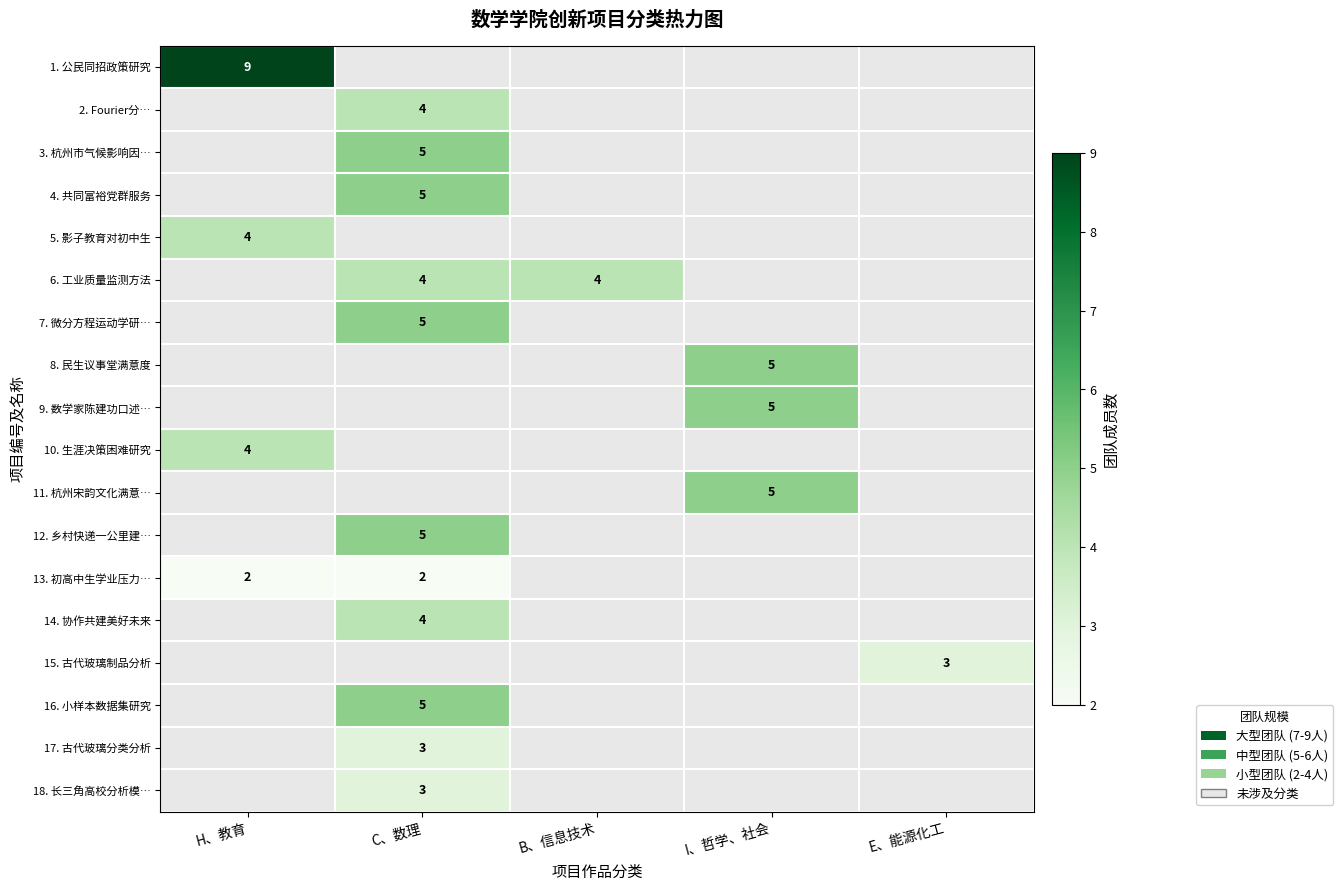

Is the value of 1. 公民同招政策研究 at E、能源化工 greater than the value of 15. 古代玻璃制品分析 at H、教育?

No